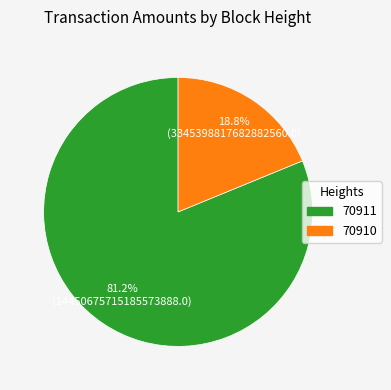

The 70910 slice represents 28% of the pie. True or false?

False